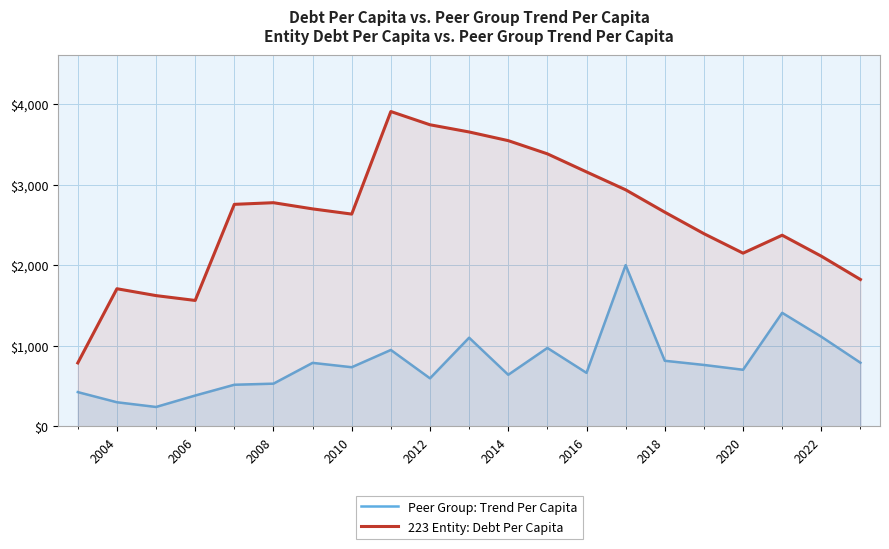

What is the spread (max minus min) of values at 2020?

1447.6